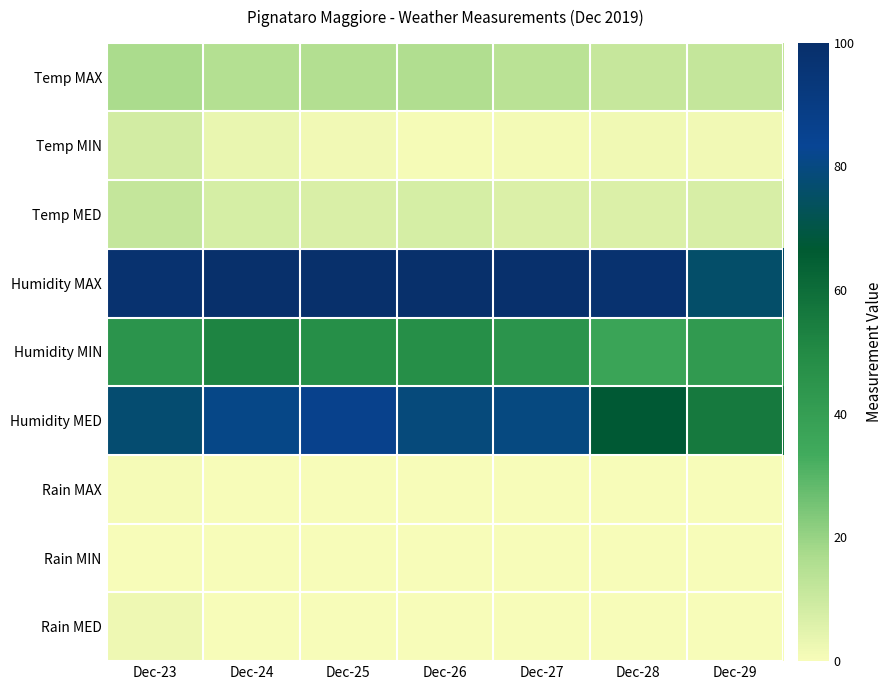

Which series has the largest total across all categories?

Humidity MAX